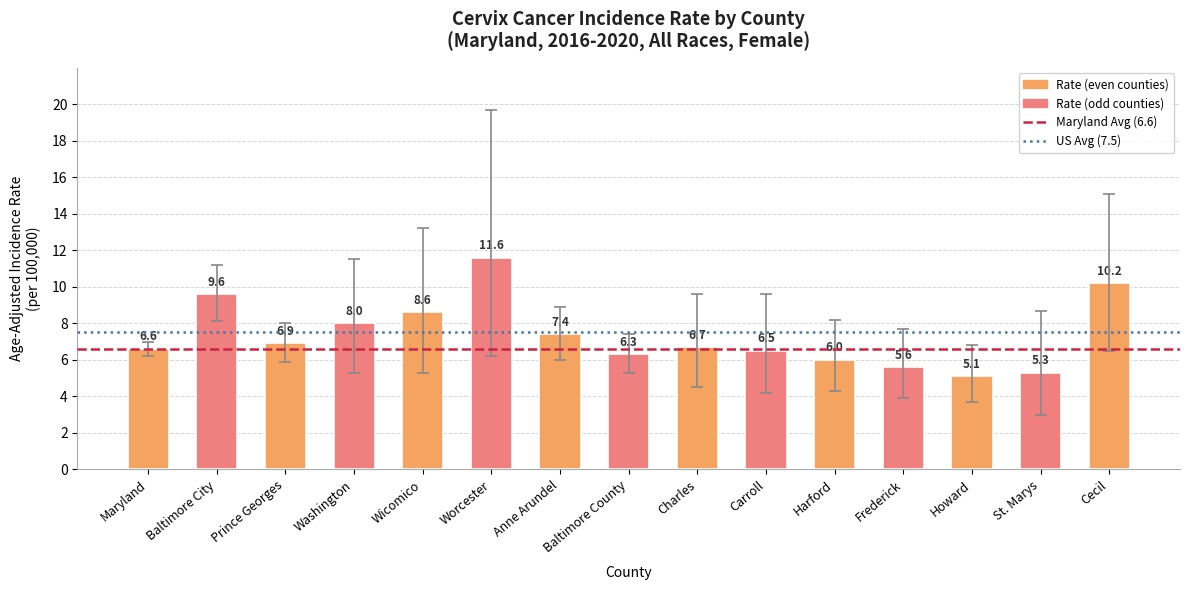

Rank the categories by value from highest to lowest.

Worcester, Cecil, Baltimore City, Wicomico, Washington, Anne Arundel, Prince Georges, Charles, Maryland, Carroll, Baltimore County, Harford, Frederick, St. Marys, Howard